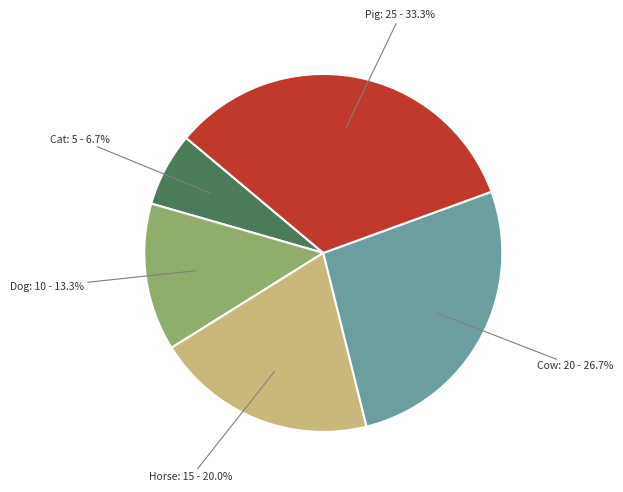

Approximately how many times larger is the value at Dog compared to Pig?

0.4